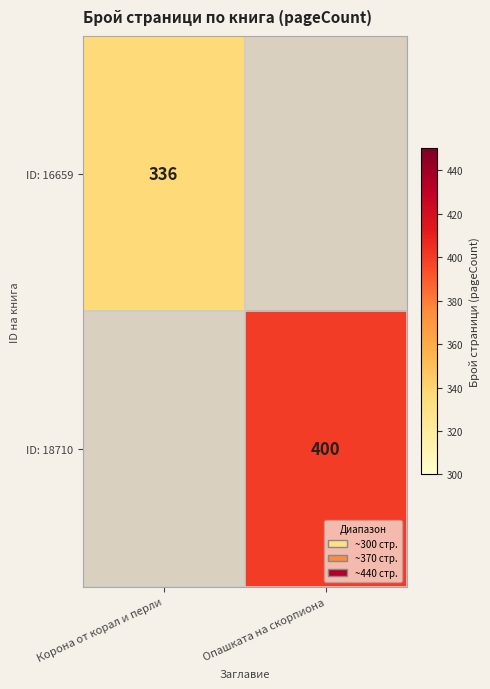

The ID: 16659 series shows 552 at Корона от корал и перли. True or false?

False